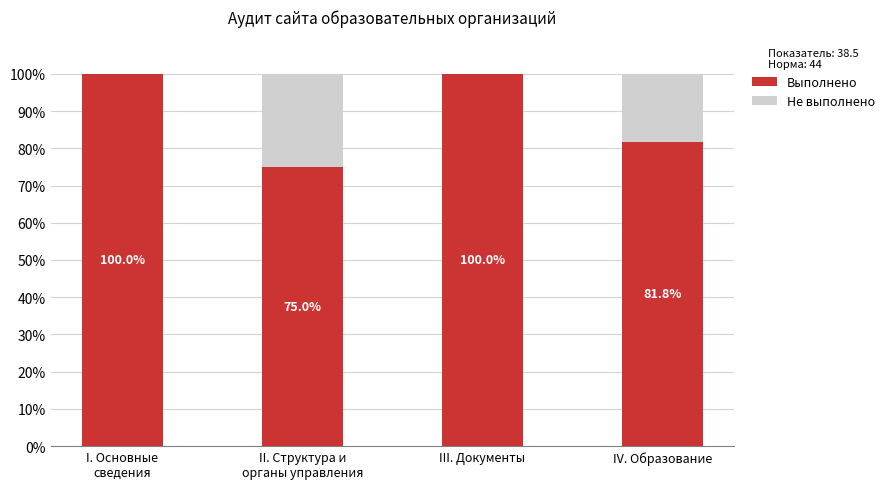

What is the sum of all Выполнено values?

356.8